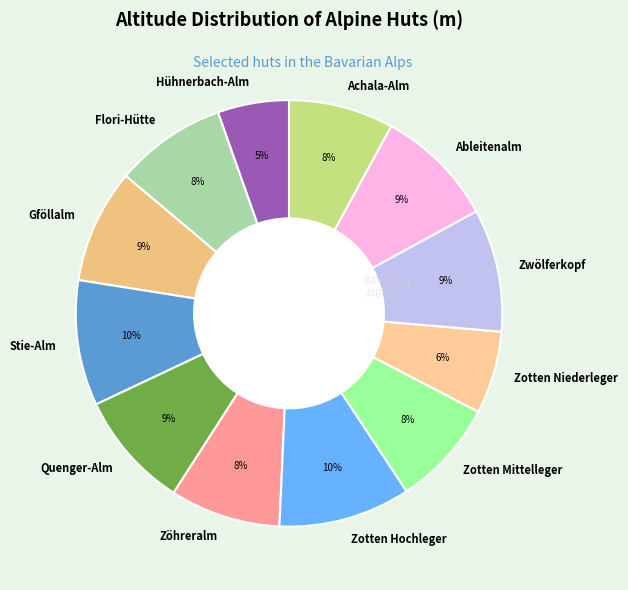

Does Gföllalm account for over 50% of the chart?

No